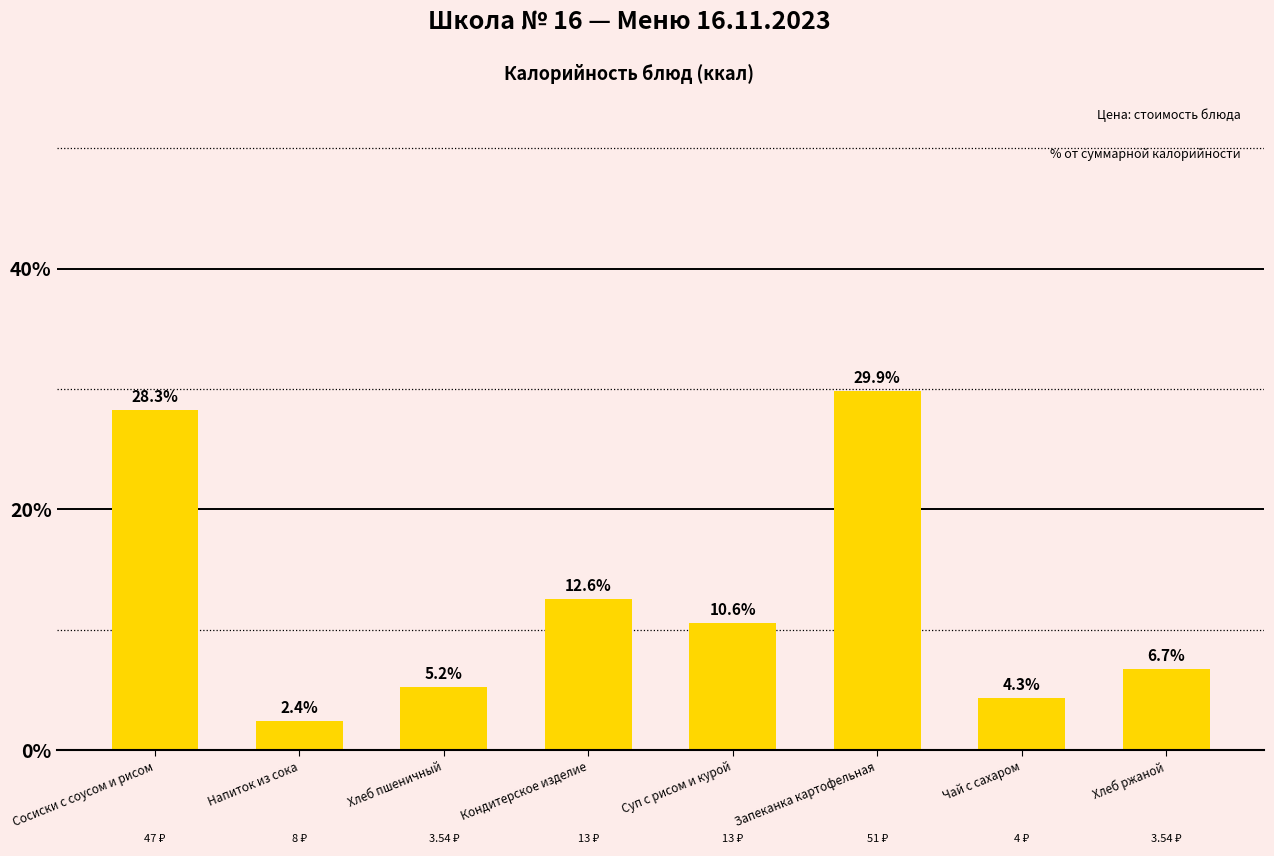

Which label corresponds to the smallest value in the chart?

Напиток из сока